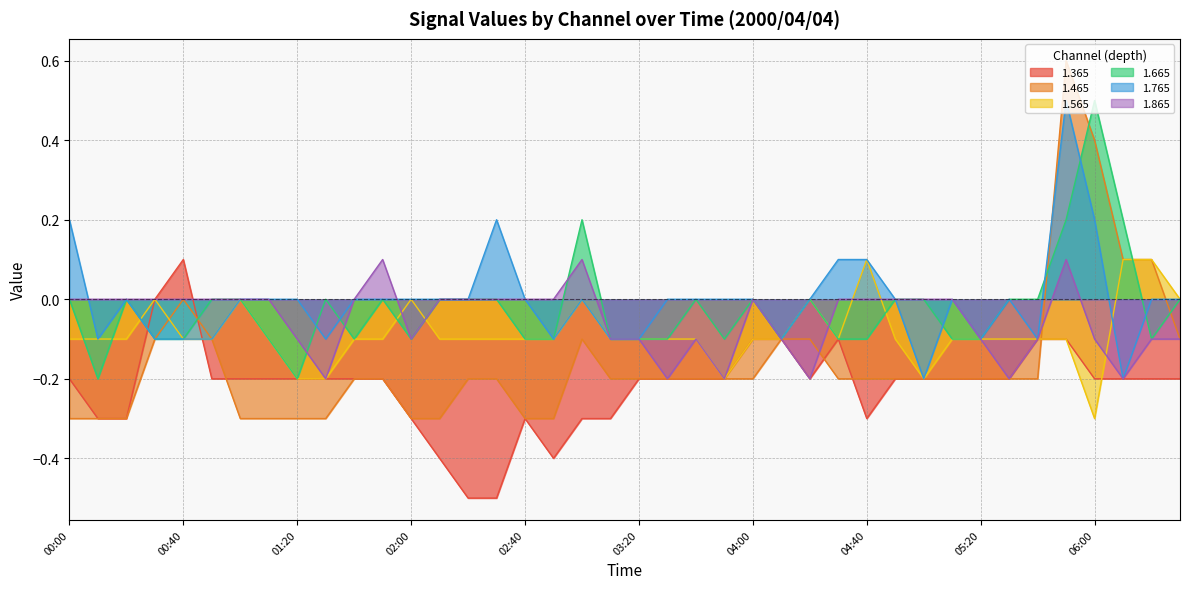

Reading left to right, transcribe all the data shown in this chart.

1.365: -0.2	-0.3	-0.3	-0.0	0.1	-0.2	-0.2	-0.2	-0.2	-0.2	-0.2	-0.2	-0.3	-0.4	-0.5	-0.5	-0.3	-0.4	-0.3	-0.3	-0.2	-0.2	-0.2	-0.2	-0.1	-0.1	-0.2	-0.1	-0.3	-0.2	-0.2	-0.2	-0.2	-0.2	-0.1	-0.1	-0.2	-0.2	-0.2	-0.2
1.465: -0.3	-0.3	-0.3	-0.1	0.0	-0.1	-0.3	-0.3	-0.3	-0.3	-0.2	-0.2	-0.3	-0.3	-0.2	-0.2	-0.3	-0.3	-0.1	-0.2	-0.2	-0.2	-0.2	-0.2	-0.2	-0.1	-0.1	-0.2	-0.2	-0.2	-0.2	-0.2	-0.2	-0.2	-0.2	0.6	0.4	0.1	0.1	-0.1
1.565: -0.1	-0.1	-0.1	-0.0	-0.1	-0.1	-0.0	-0.1	-0.2	-0.2	-0.1	-0.1	-0.0	-0.1	-0.1	-0.1	-0.1	-0.1	-0.0	-0.1	-0.1	-0.1	-0.1	-0.2	-0.1	-0.1	-0.0	-0.1	0.1	-0.1	-0.2	-0.1	-0.1	-0.1	-0.1	-0.1	-0.3	0.1	0.1	0.0
1.665: 0.0	-0.2	-0.0	-0.1	-0.1	-0.0	0.0	-0.1	-0.2	0.0	-0.1	-0.0	-0.1	-0.0	-0.0	-0.0	-0.1	-0.1	0.2	-0.1	-0.1	-0.1	-0.0	-0.1	-0.0	-0.1	-0.0	-0.1	-0.1	-0.0	-0.0	-0.1	-0.1	-0.0	-0.0	0.2	0.5	0.2	-0.1	-0.0
1.765: 0.2	-0.1	0.0	-0.1	-0.1	-0.1	-0.0	-0.0	-0.0	-0.1	-0.0	-0.0	-0.0	-0.0	0.0	0.2	0.0	-0.1	-0.0	-0.1	-0.1	-0.0	-0.0	-0.0	-0.0	-0.1	0.0	0.1	0.1	-0.0	-0.2	-0.0	-0.1	-0.0	-0.1	0.5	0.2	-0.2	-0.0	-0.0
1.865: 0.0	-0.0	0.0	0.0	0.0	-0.0	-0.0	-0.0	-0.1	-0.2	0.0	0.1	-0.1	-0.0	-0.0	-0.0	-0.0	-0.0	0.1	-0.1	-0.1	-0.2	-0.1	-0.2	0.0	-0.1	-0.2	-0.0	0.0	-0.0	0.0	-0.0	-0.1	-0.2	-0.1	0.1	-0.1	-0.2	-0.1	-0.1